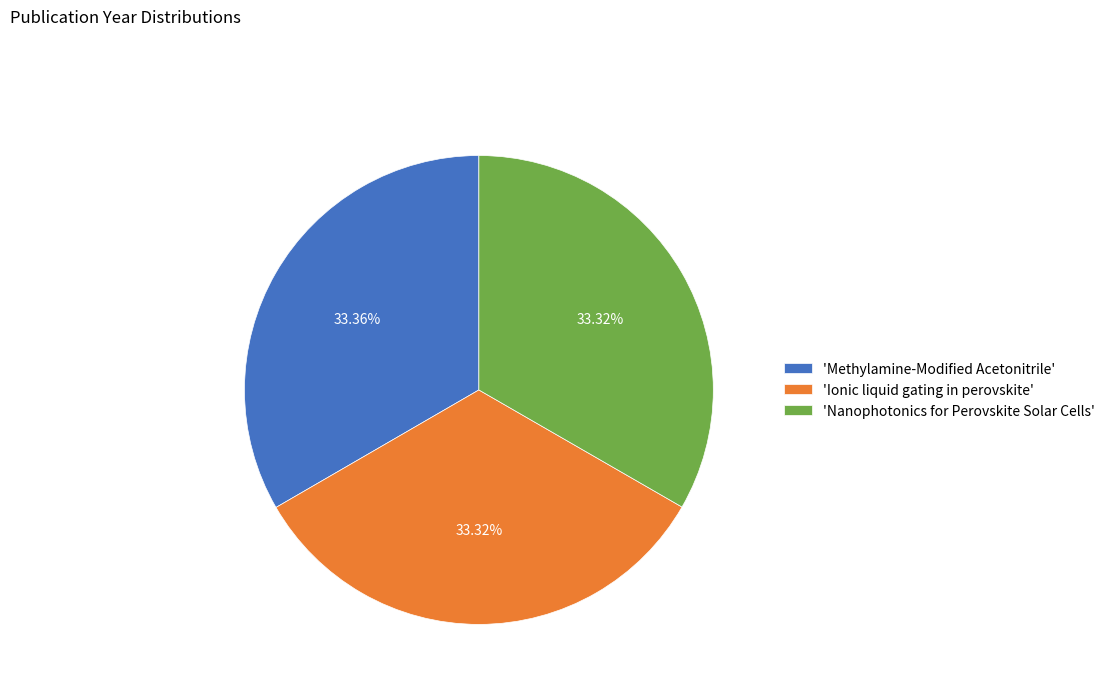

Combined, do 'Ionic liquid gating in perovskite' and 'Nanophotonics for Perovskite Solar Cells' account for over 50%?

Yes